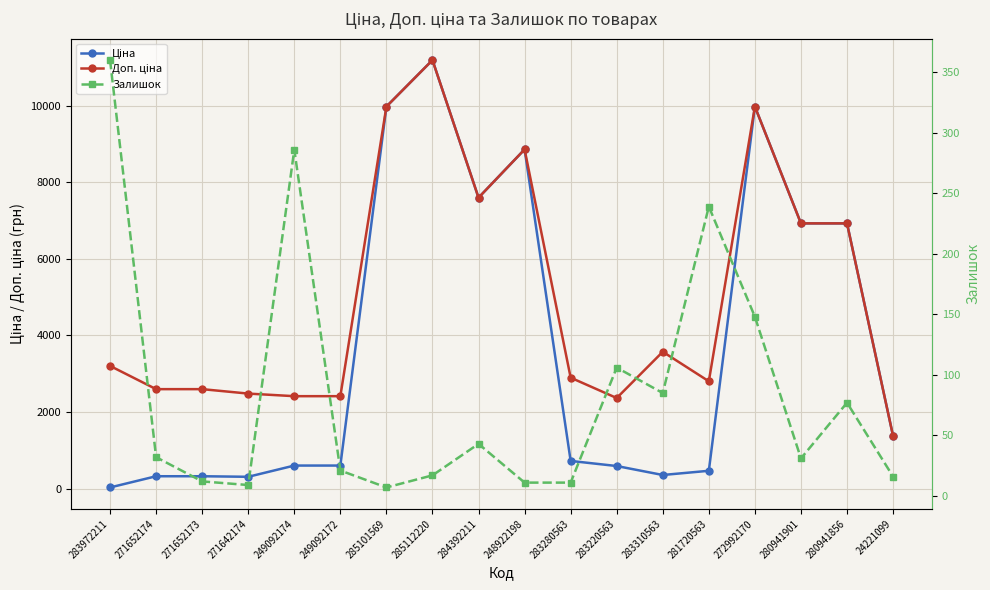

At which category is the sum across all series the highest?

285112220